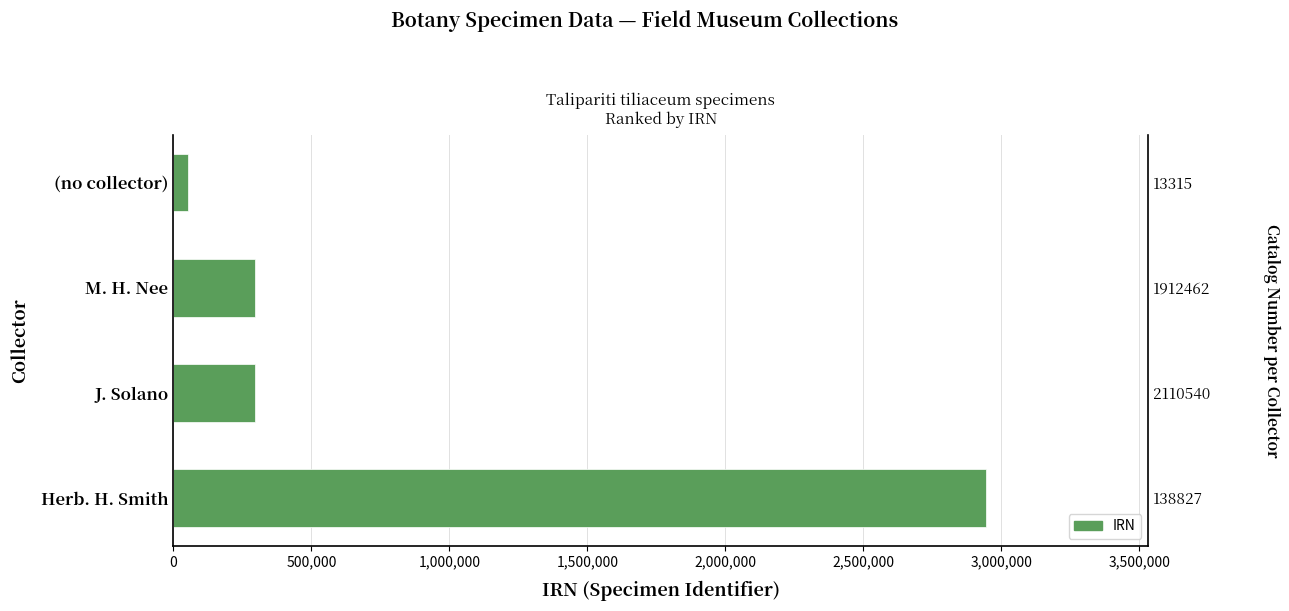

What is the change in value from Herb. H. Smith to M. H. Nee?

-2647119